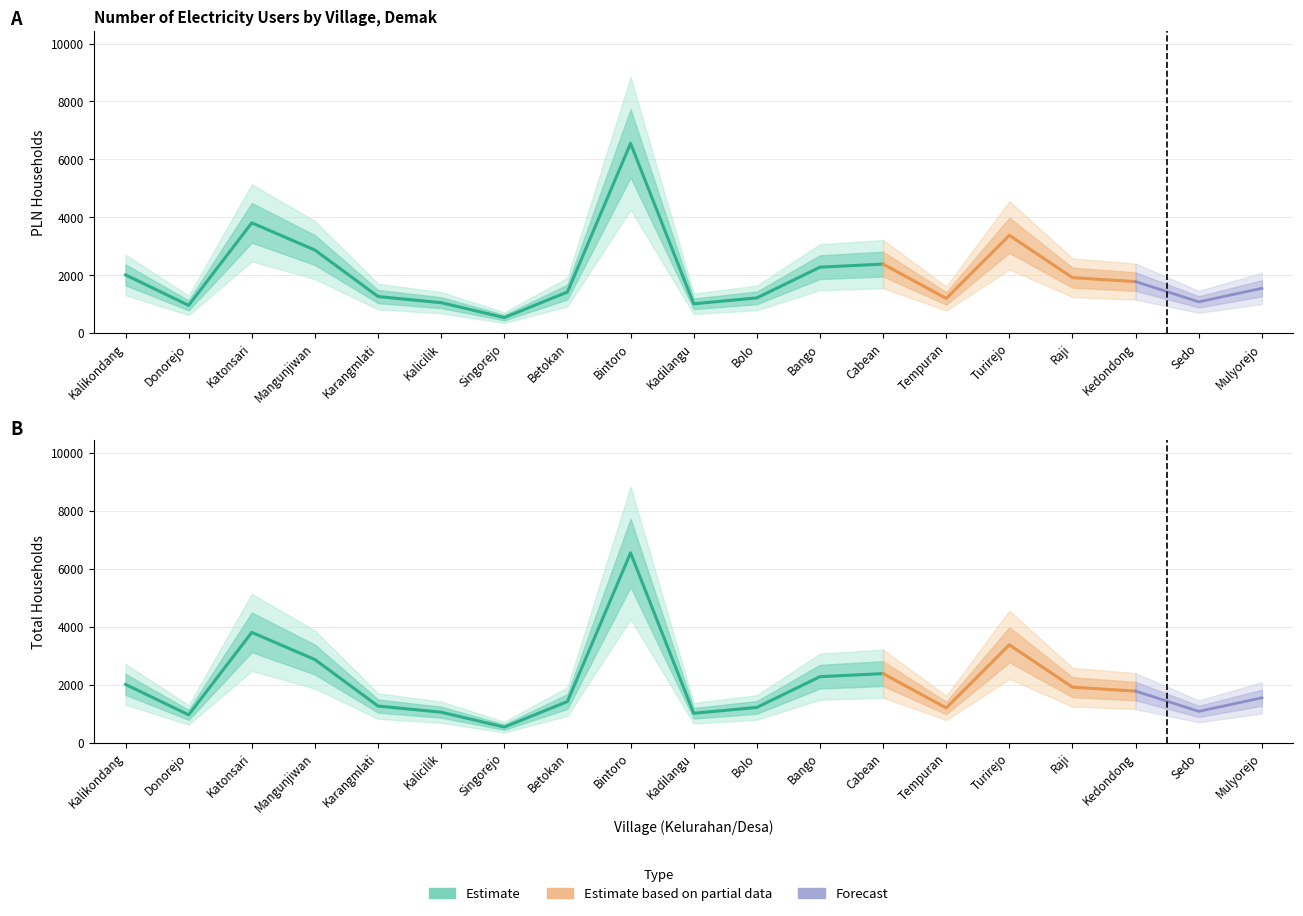

How many lines are shown in the chart?

3